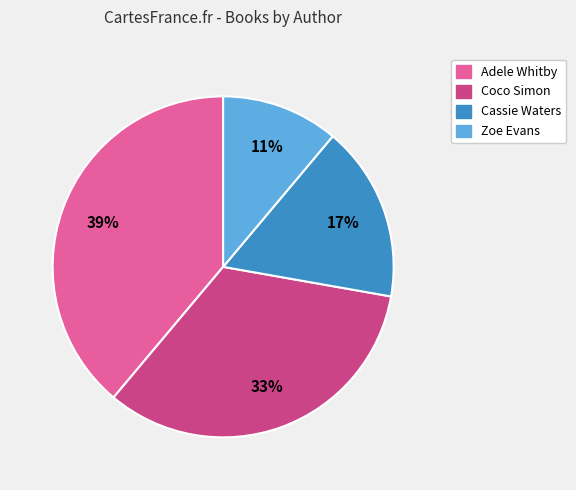

To the nearest percent, what is the difference between the largest and smallest slice percentages?

28%